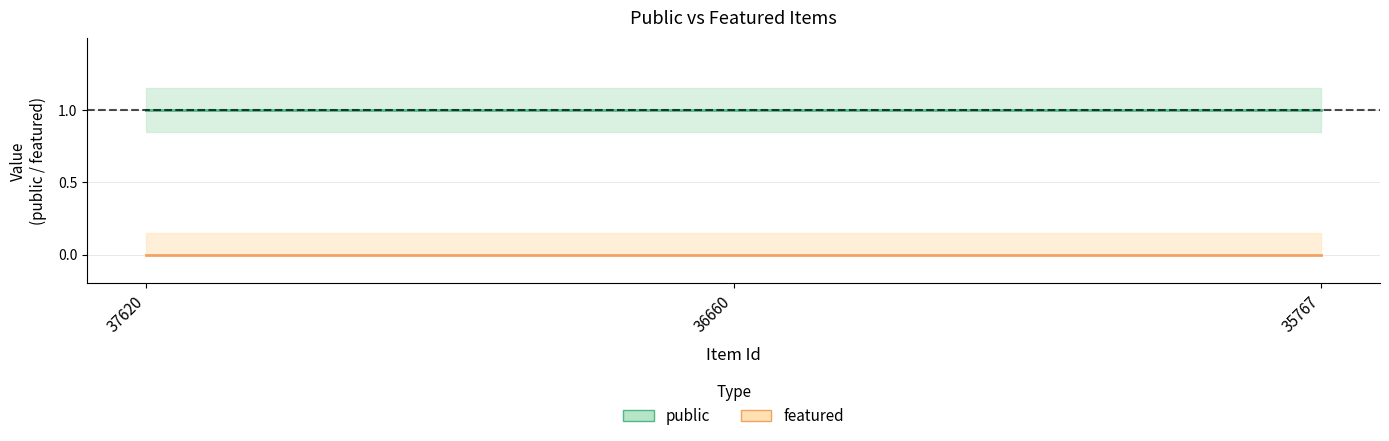

How many distinct data groups are displayed?

2